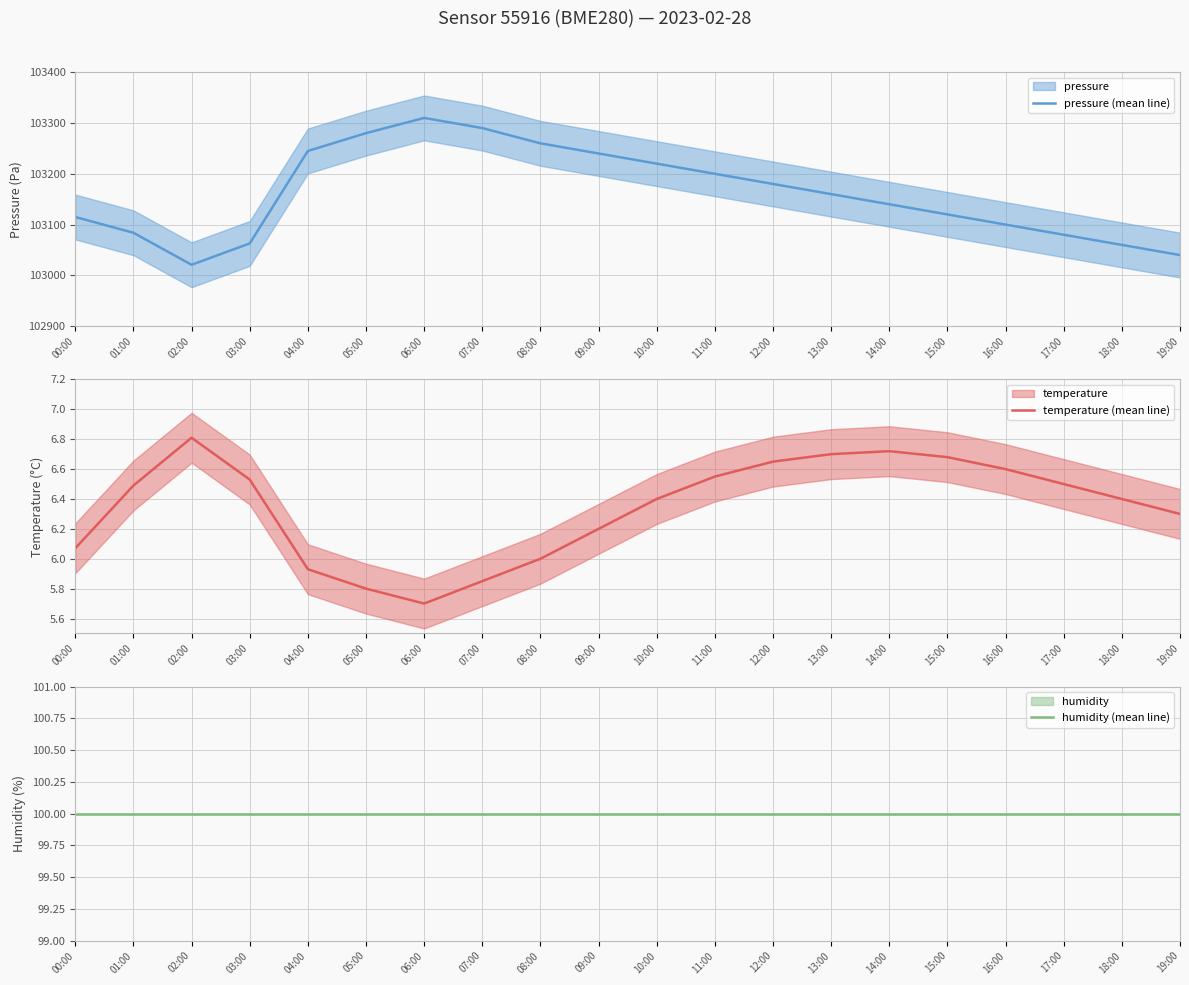

Where does the temperature (mean line) series first go above 6?

00:00